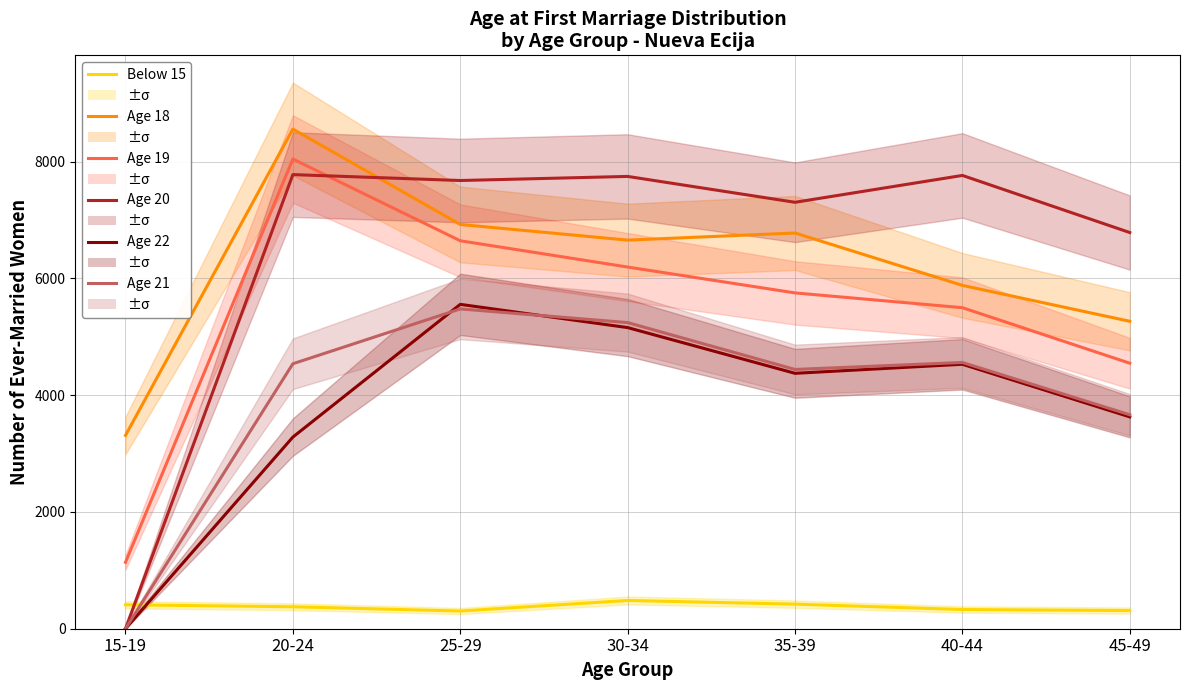

What is the label of the 7th point from the right?

15-19